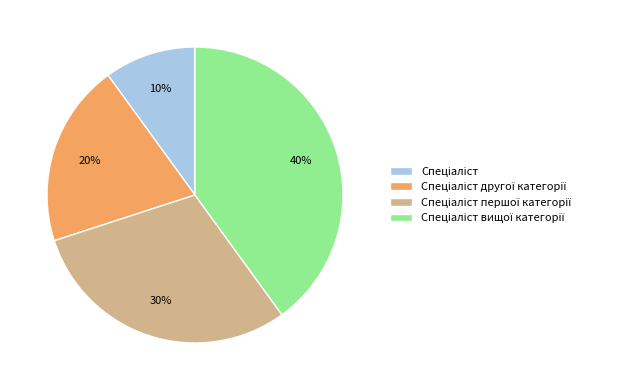

To the nearest percent, what is the difference between the largest and smallest slice percentages?

30%